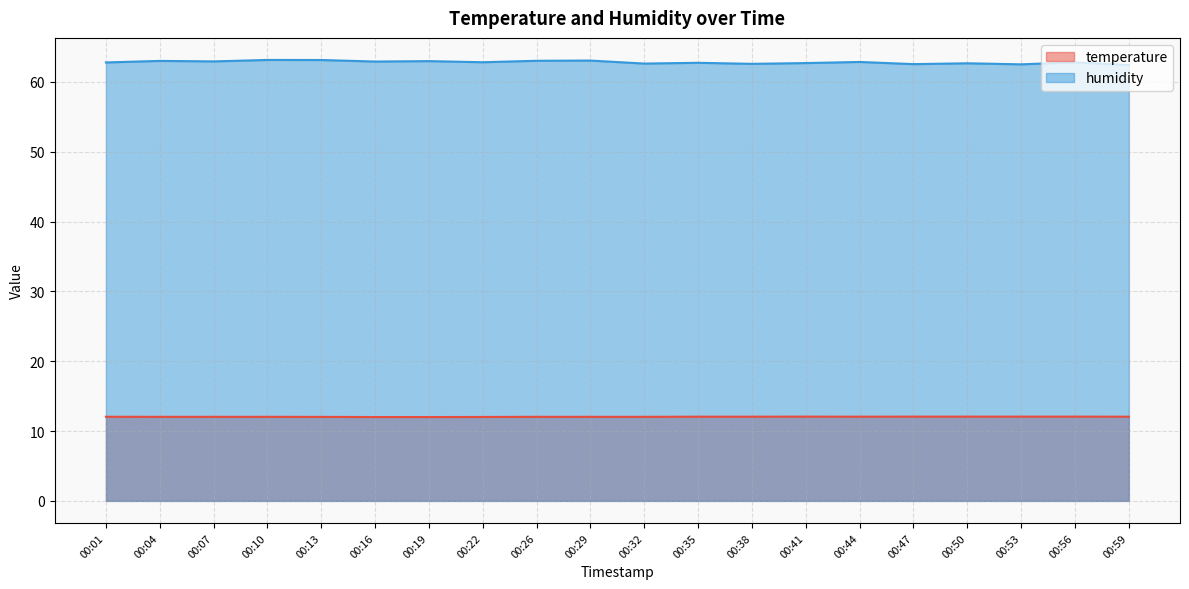

Where is the first local maximum for temperature?

00:41